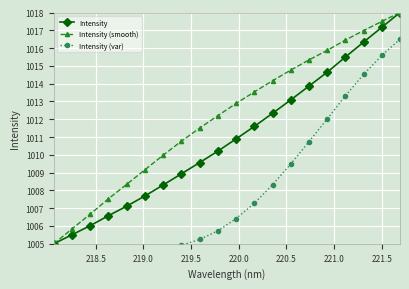

What is the lowest value of the Intensity series?

1005.0